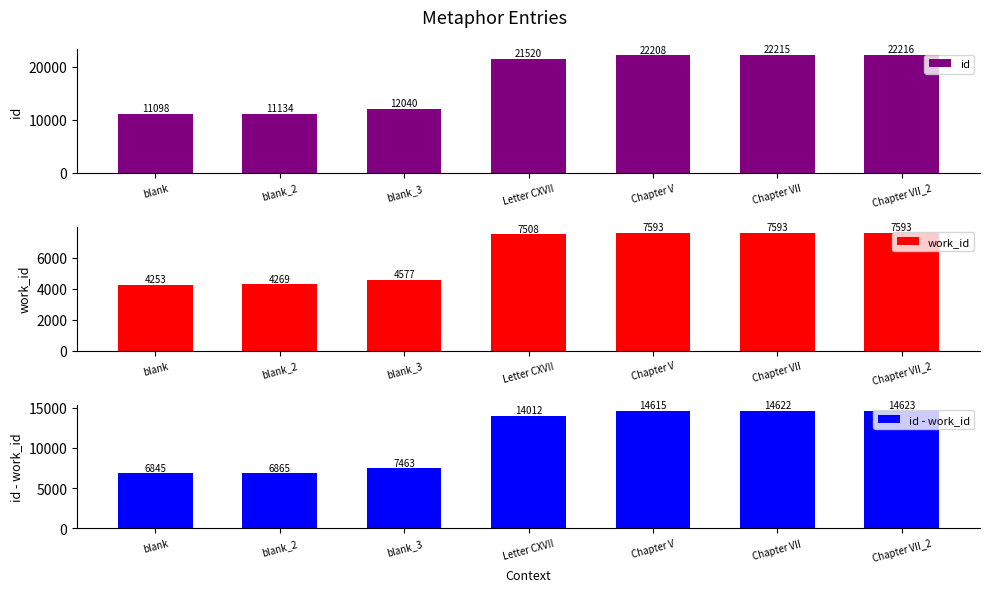

What is the difference between the maximum and minimum values in the id series?

11118